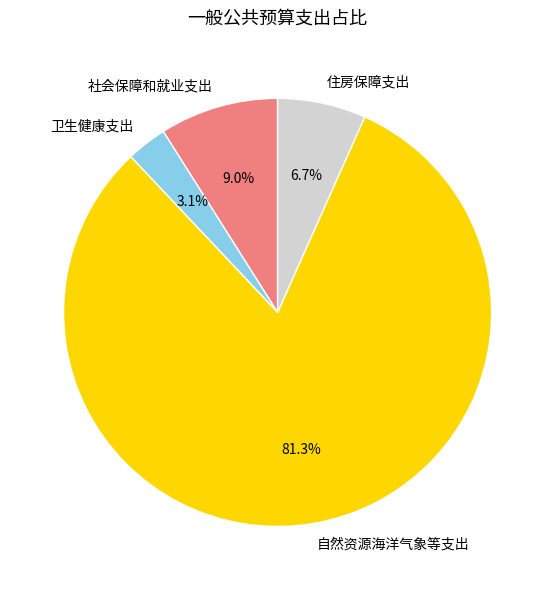

Does 卫生健康支出 account for over 50% of the chart?

No